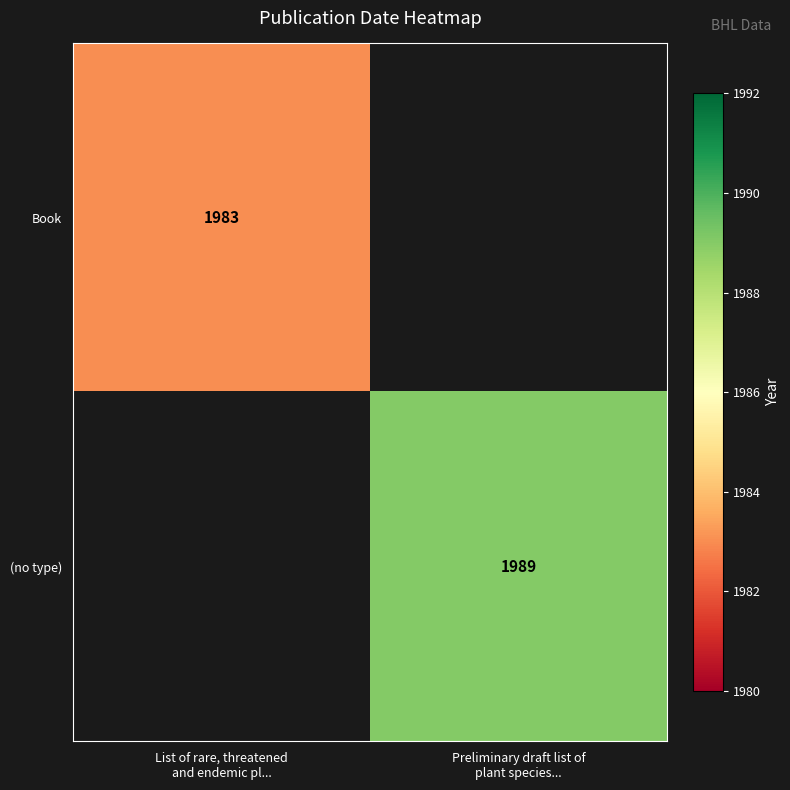

The Book series shows 2673.3 at List of rare, threatened and endemic pl.... True or false?

False